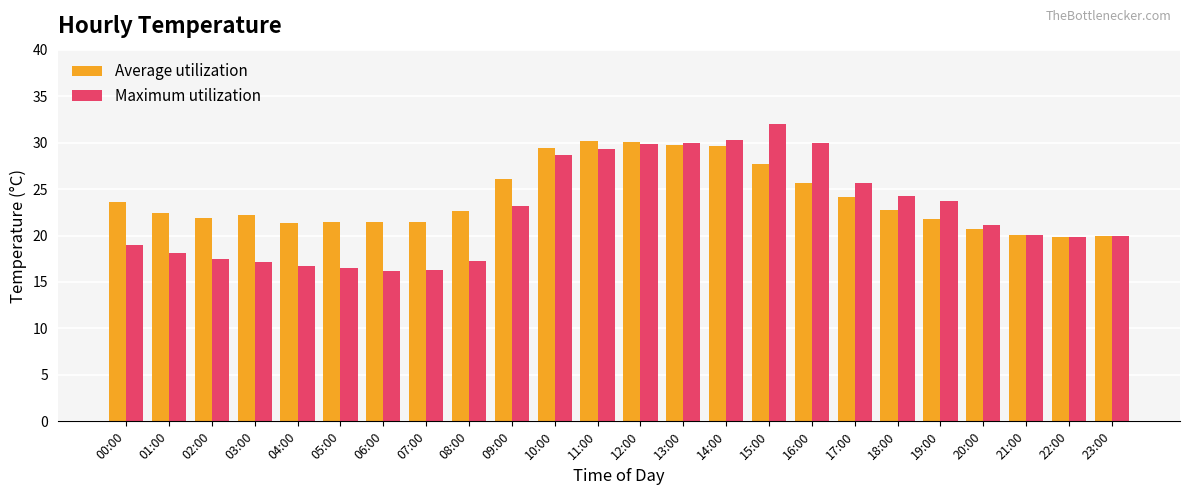

What is the sum of the Maximum utilization values at 04:00 and 09:00?

39.9